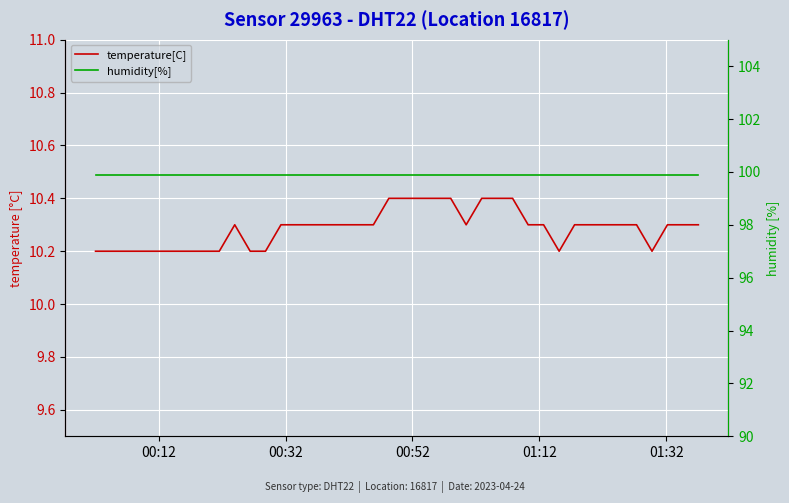

What is the sum of all temperature[C] values?

411.5